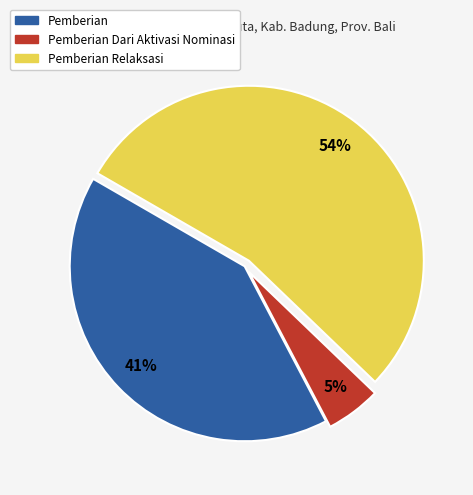

Which slice represents more than half of the pie?

Pemberian Relaksasi